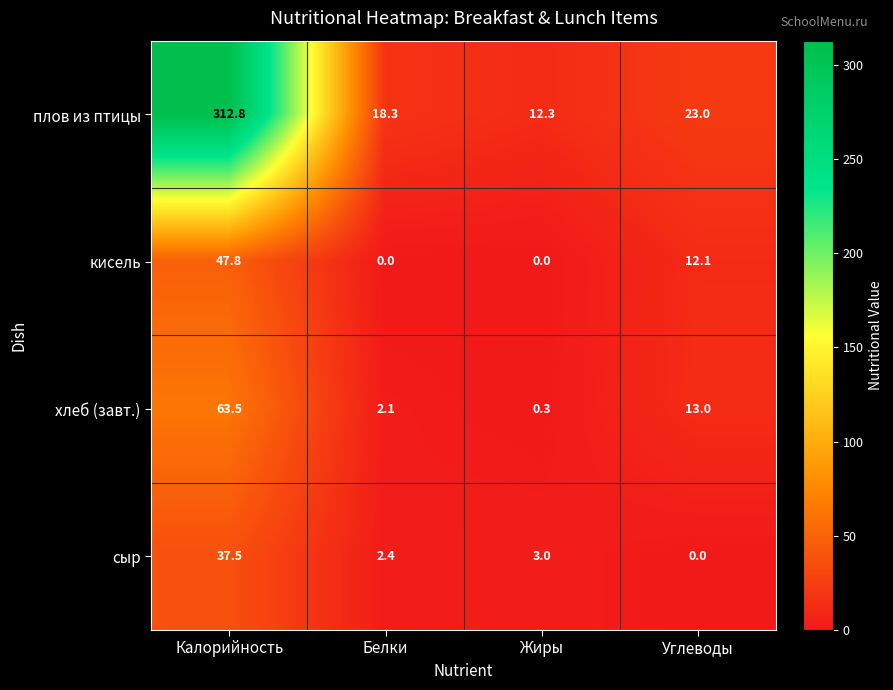

The хлеб (завт.) series shows 0.3 at Жиры. True or false?

True